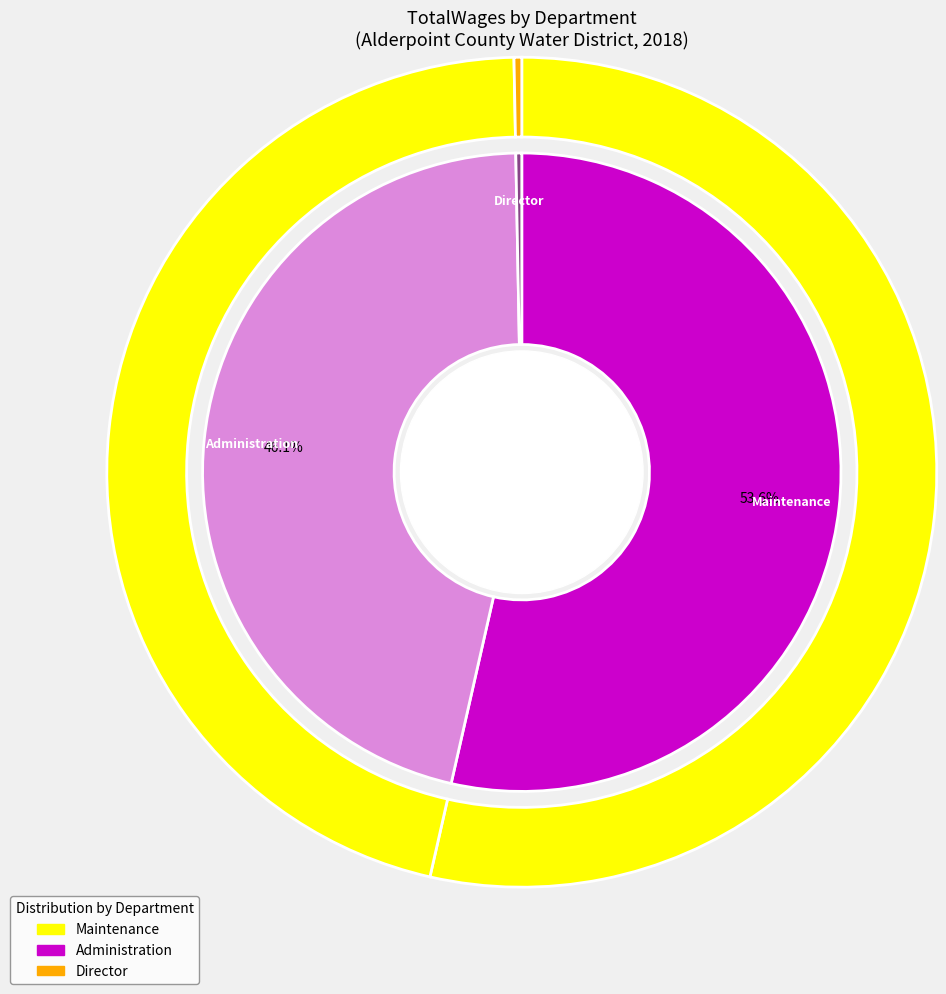

Which has a higher value, Maintenance or Administration?

Maintenance